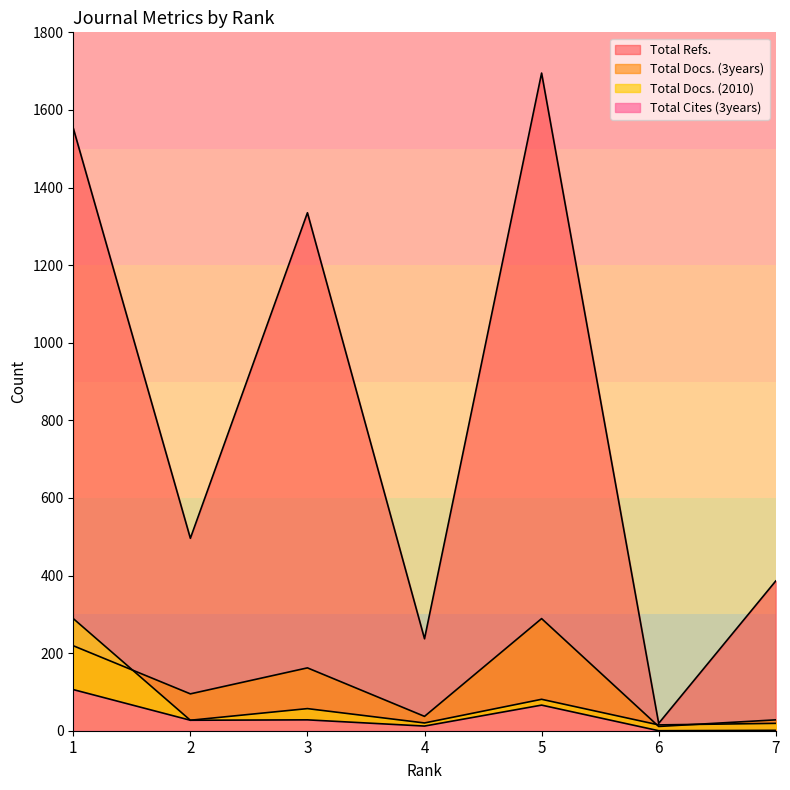

The value of Total Docs. (3years) at 6 is 11. True or false?

True